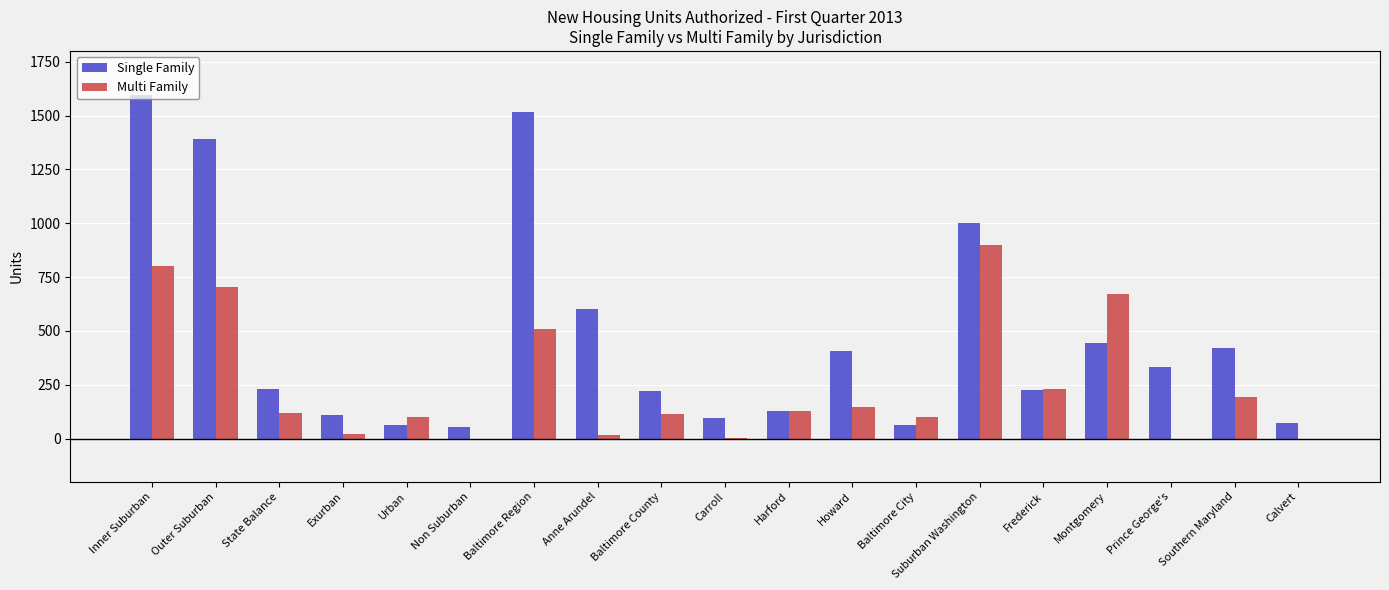

The Single Family series shows 71 at Calvert. True or false?

True